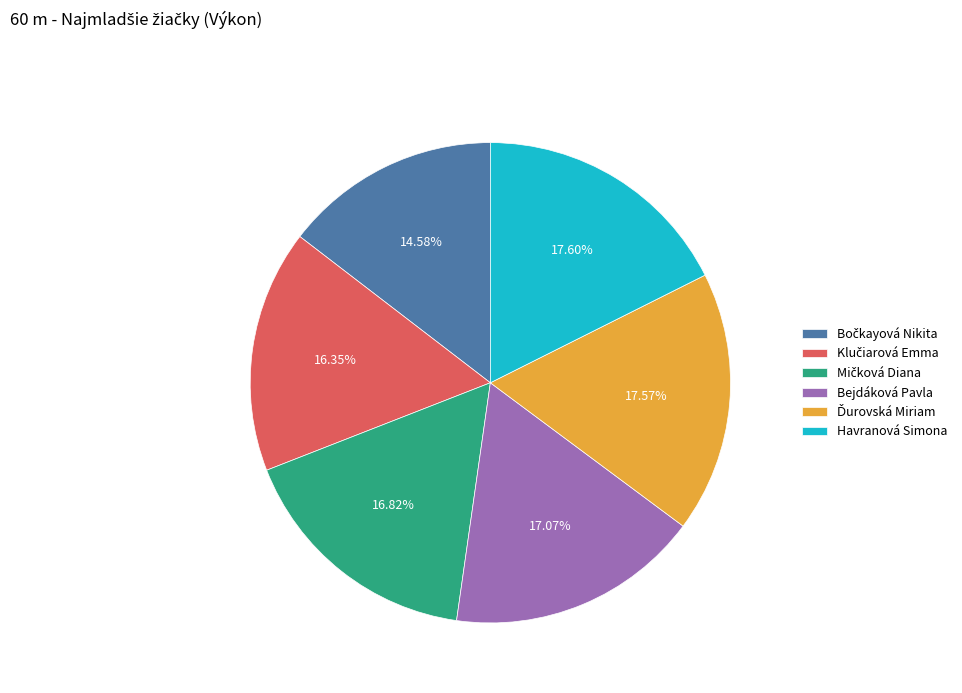

Does Havranová Simona represent more than half of the total?

No